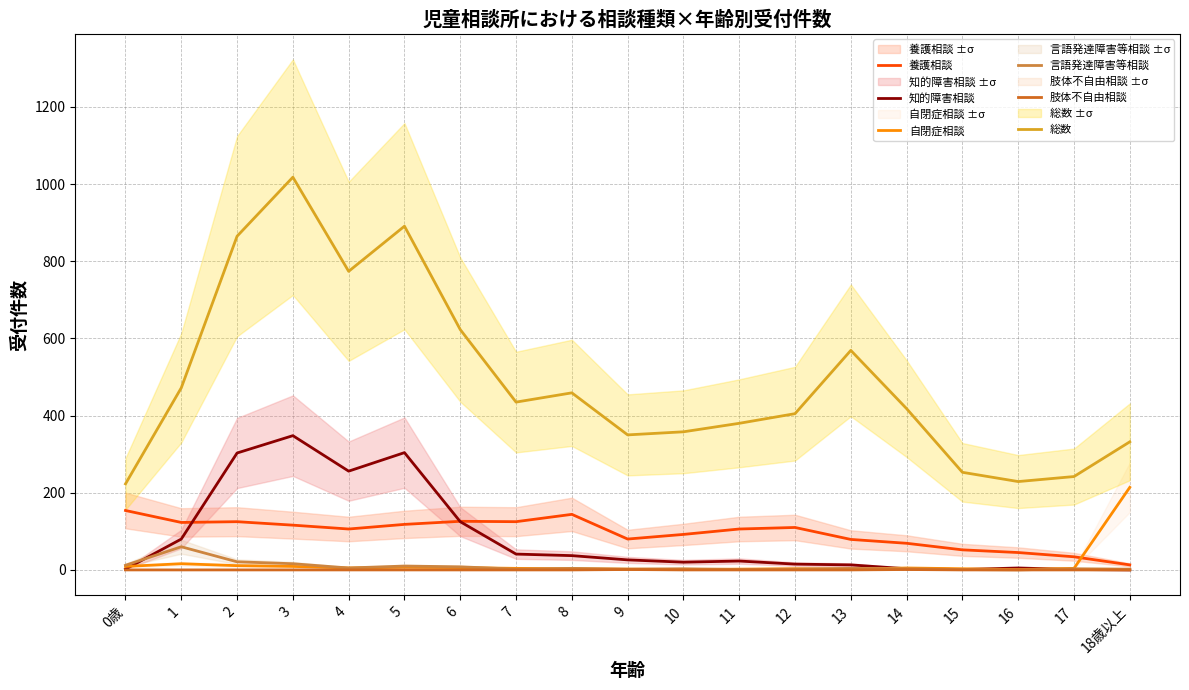

True or false: 自閉症相談 and 総数 intersect in this chart.

False